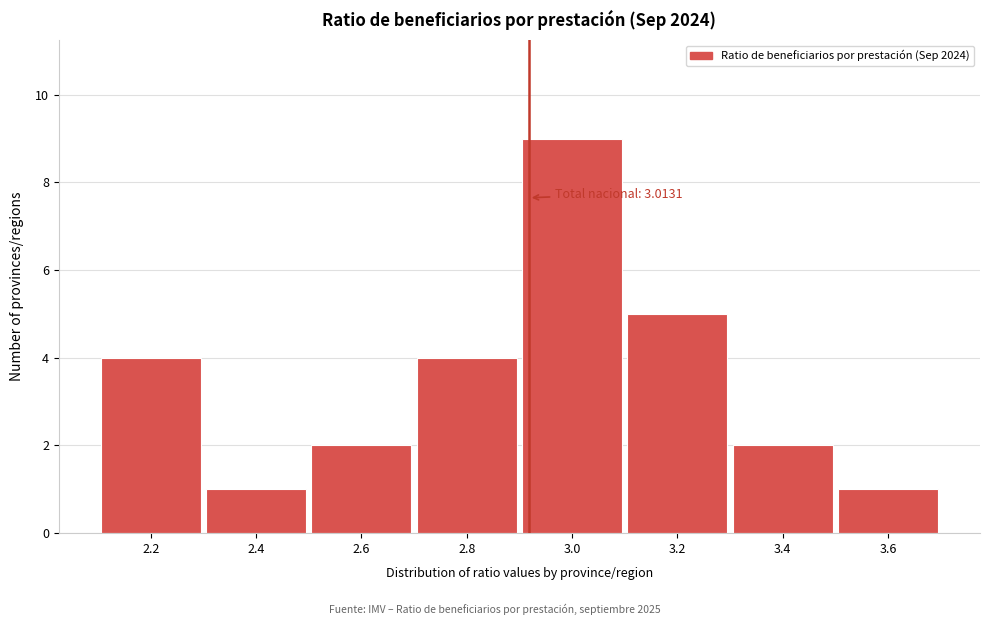

Reading right to left, what are all the values shown in this chart?

1	2	5	9	4	2	1	4